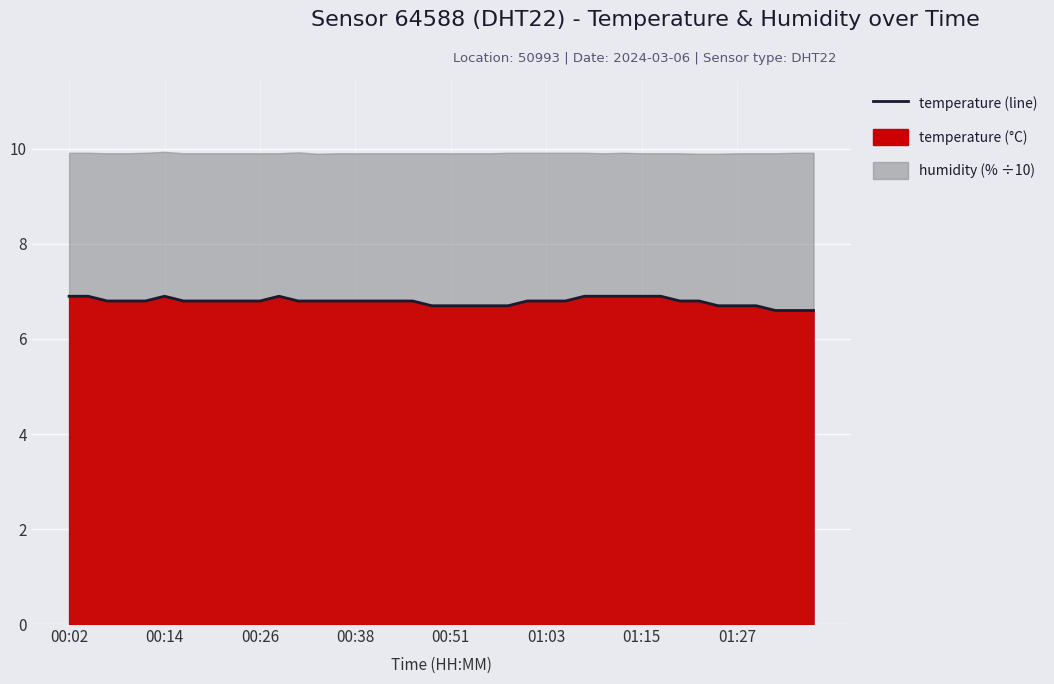

Which label corresponds to the largest value in the chart?

00:02